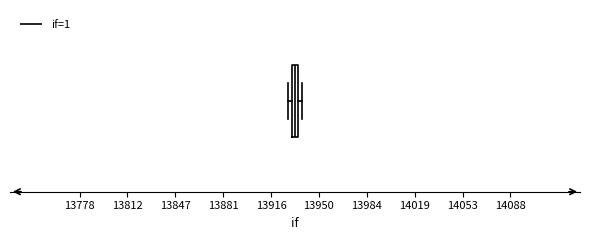

Where is the left edge of the box on the x-axis? The values are not printed on the chart, so give them approximately, as read against the axis.

13930